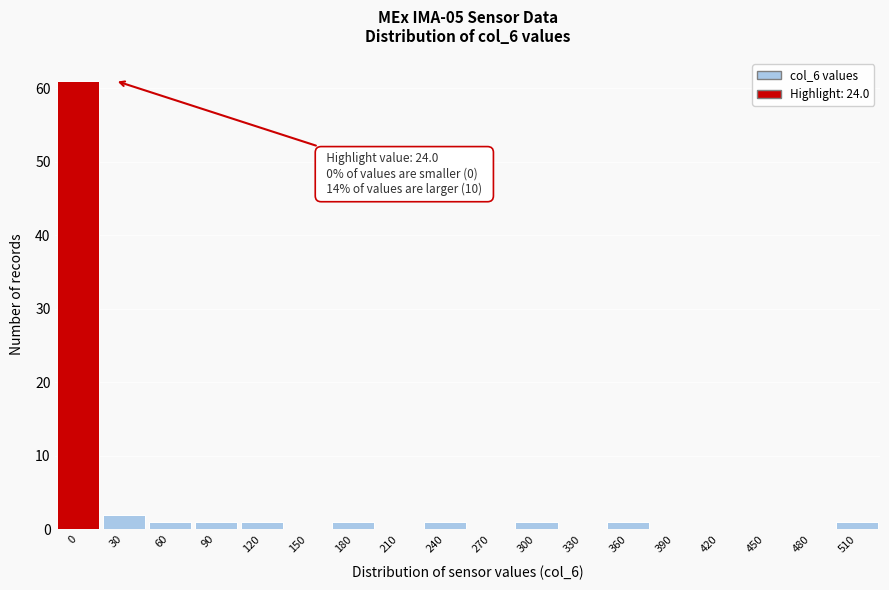

Reading left to right, transcribe all the data shown in this chart.

0=61	30=2	60=1	90=1	120=1	150=0	180=1	210=0	240=1	270=0	300=1	330=0	360=1	390=0	420=0	450=0	480=0	510=1